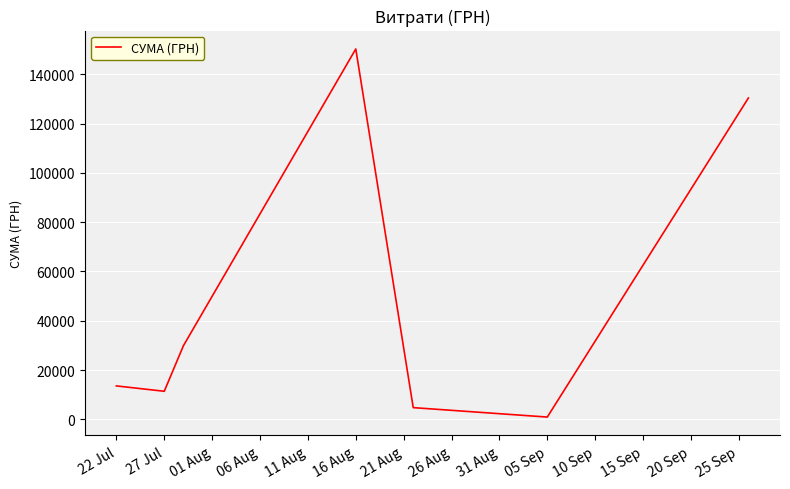

What is the sum of all values?

341299.3